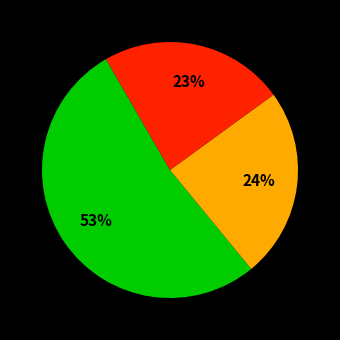

Does any single category account for the majority?

Yes